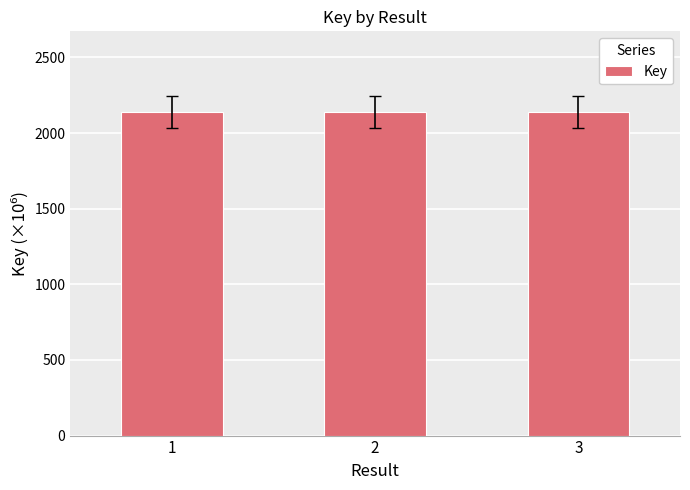

What is the maximum value shown in the chart?

2137.7